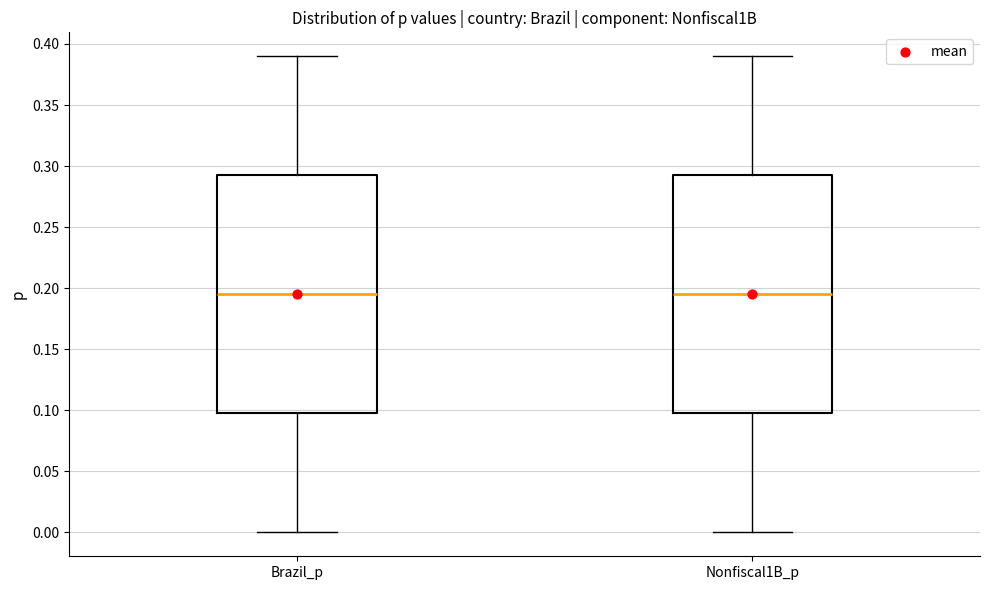

Reading left to right, read every box against the y-axis: the position of its median line, the range the box covers, and the ends of its whiskers. The values are not printed on the chart, so give them approximately, as read against the axis.

Brazil_p: median 0.195, box 0.100 to 0.295, whiskers 0.000 to 0.390
Nonfiscal1B_p: median 0.195, box 0.100 to 0.295, whiskers 0.000 to 0.390